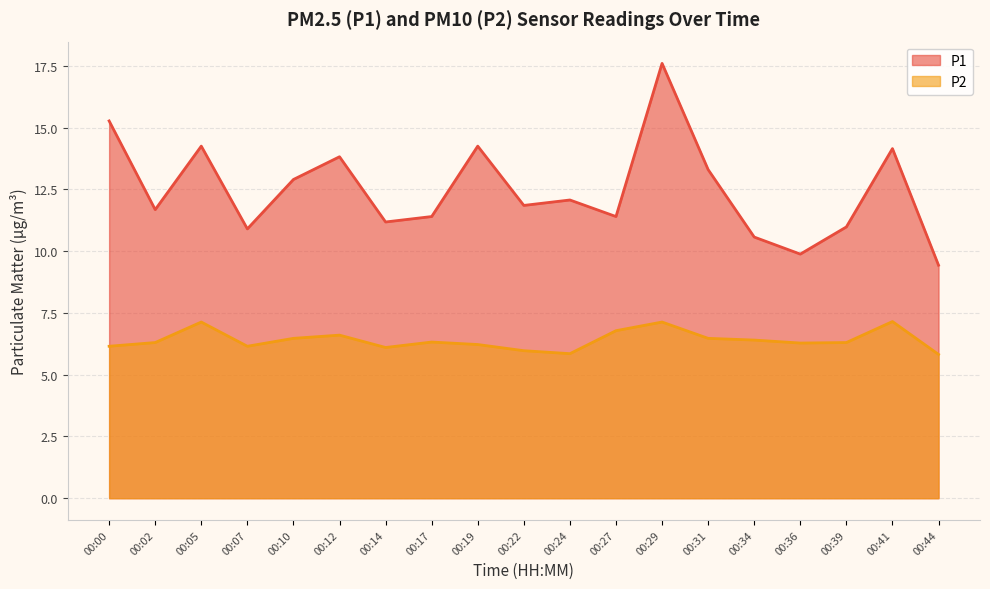

Rank the series by their maximum value, from highest to lowest.

P1, P2